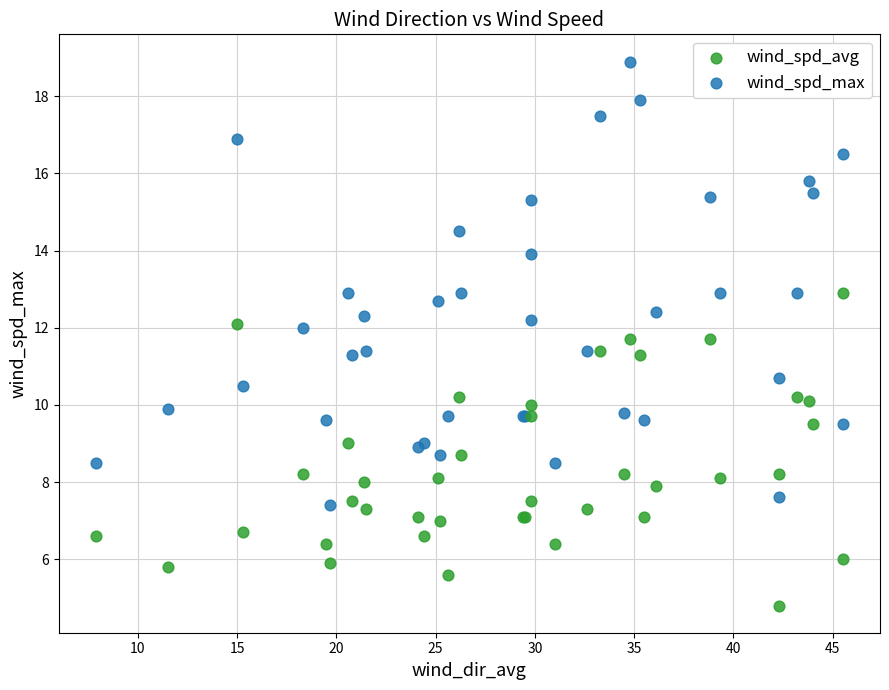

Which series has the widest spread of Y values?

wind_spd_max